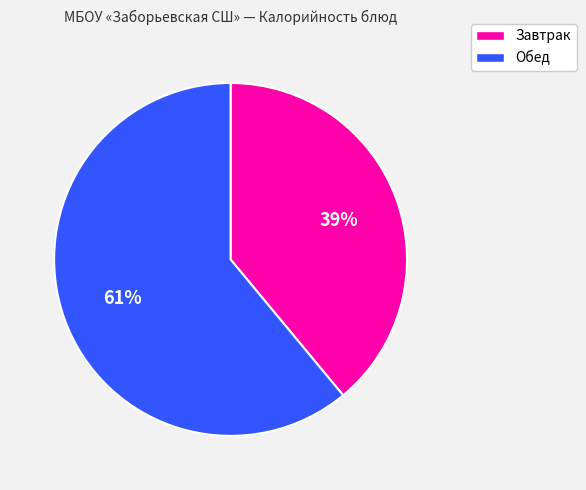

Is there any slice that represents more than half of the pie?

Yes